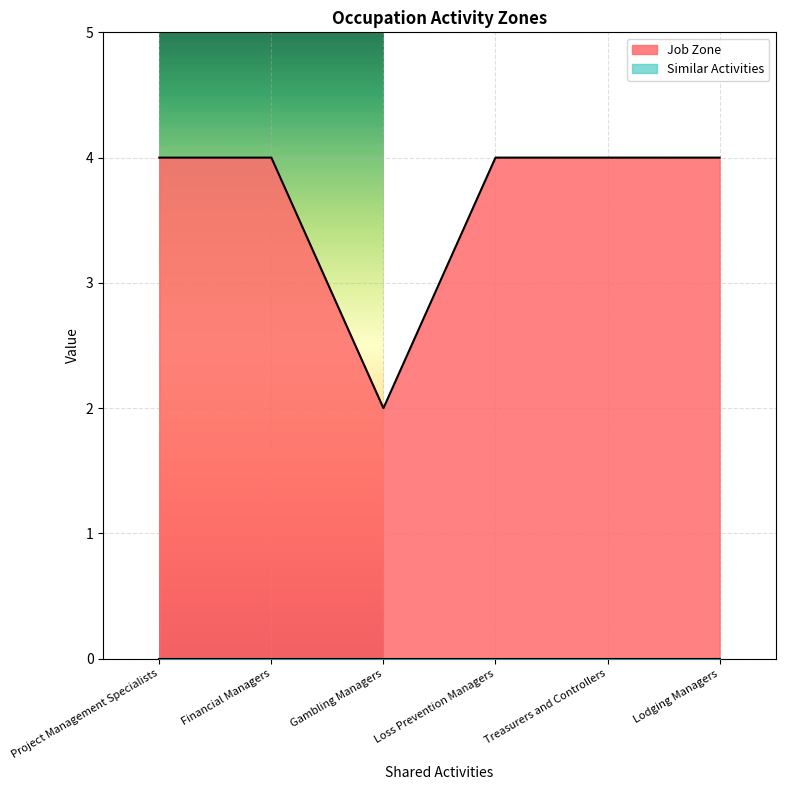

List the labels in order of value, smallest first.

Gambling Managers, Project Management Specialists, Financial Managers, Loss Prevention Managers, Treasurers and Controllers, Lodging Managers